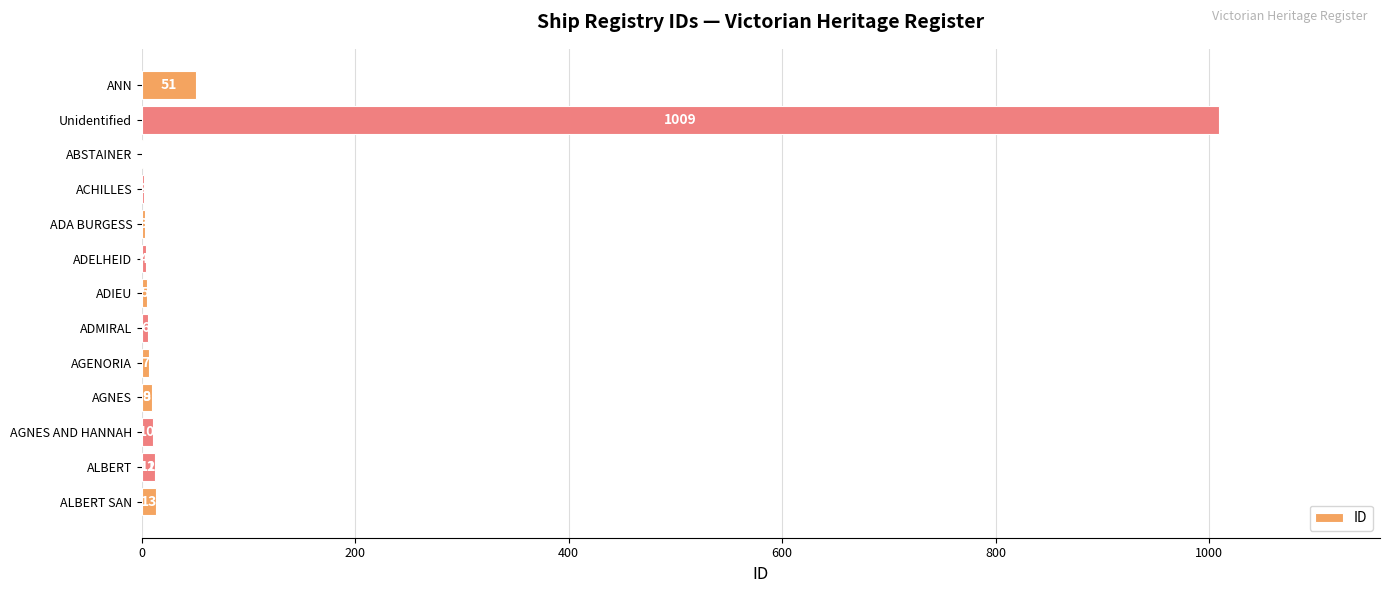

What position from the right is ALBERT SAN?

1